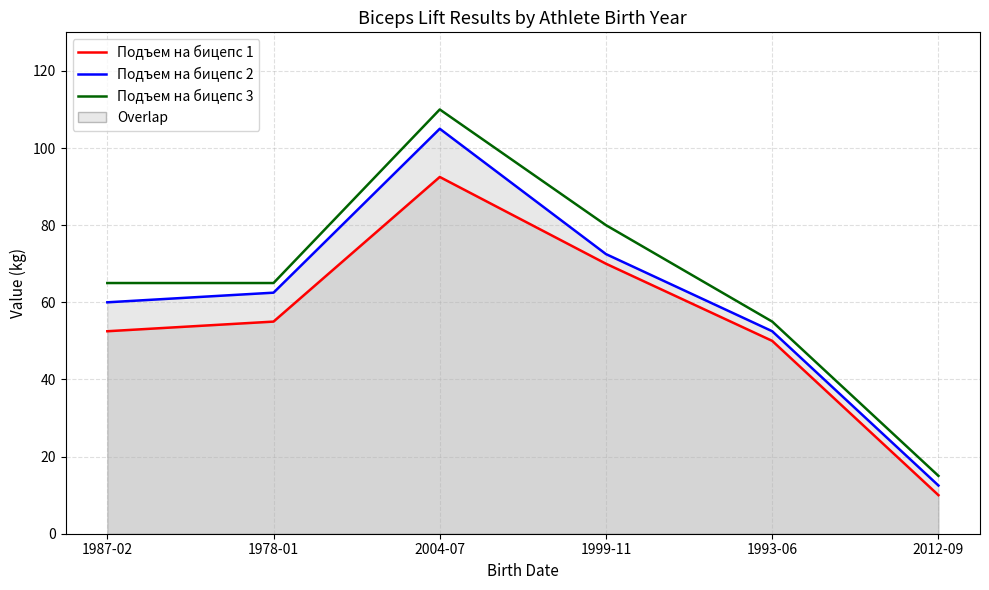

What is the minimum value shown in the chart?

10.0